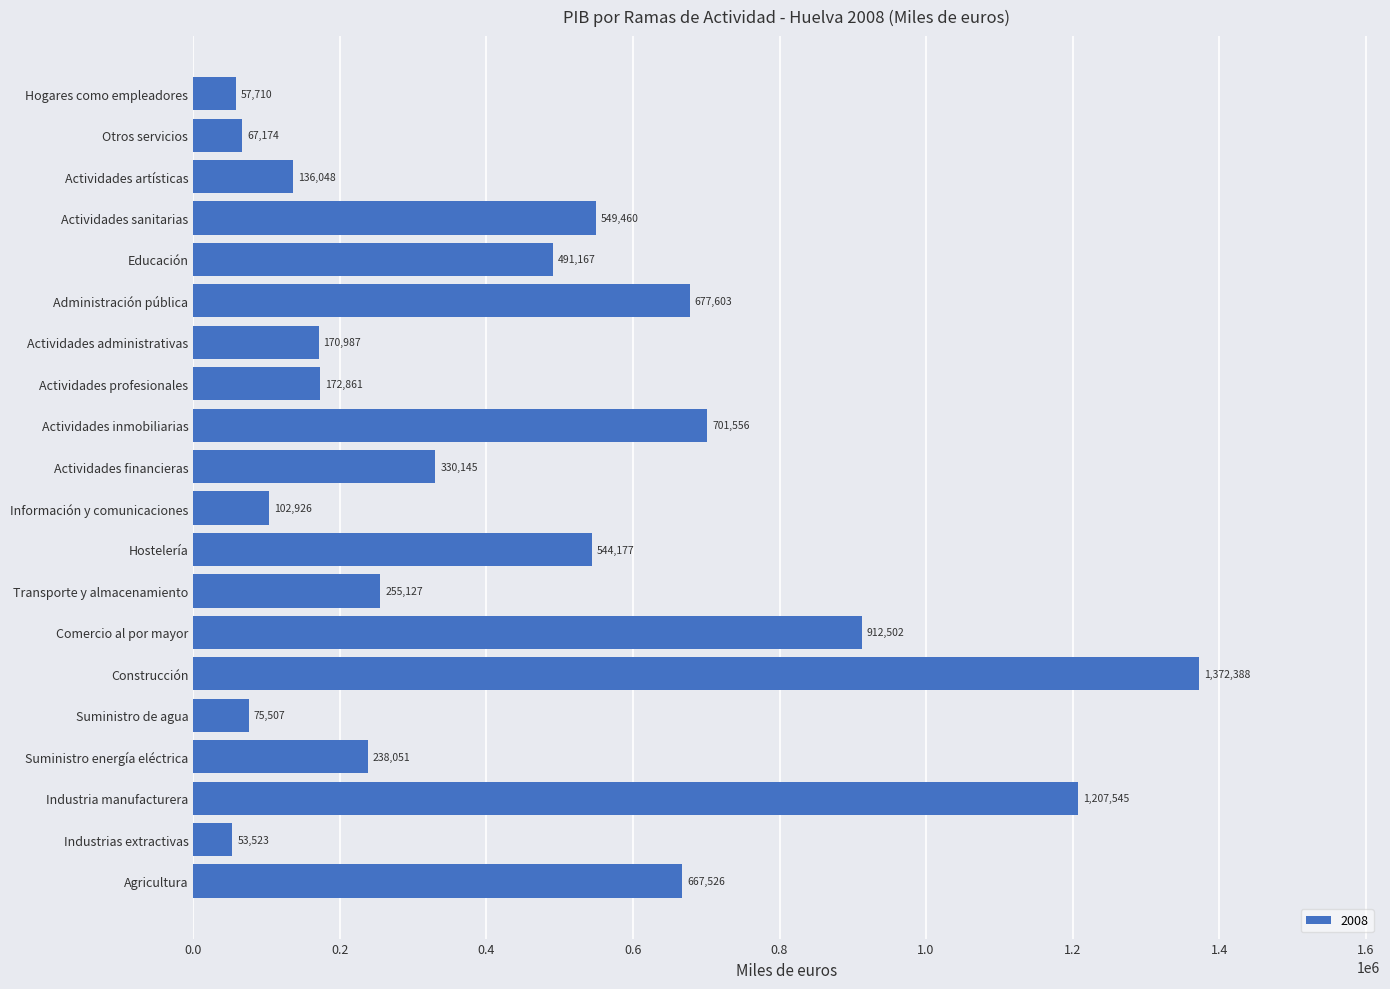

What is the average value?

439199